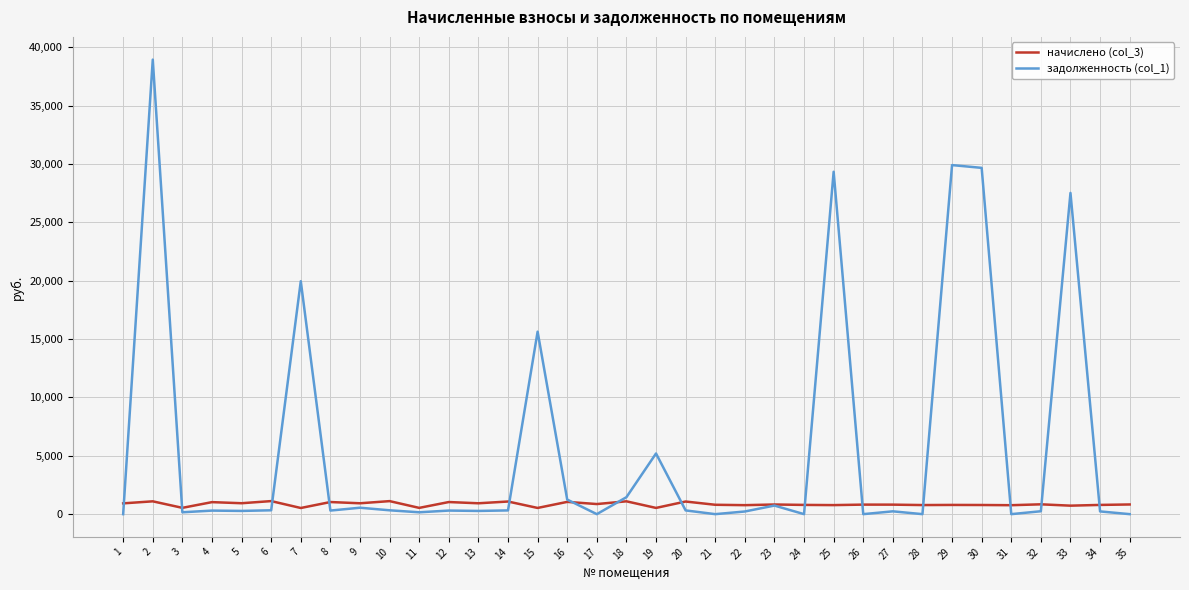

What is the greatest value displayed?

38934.1